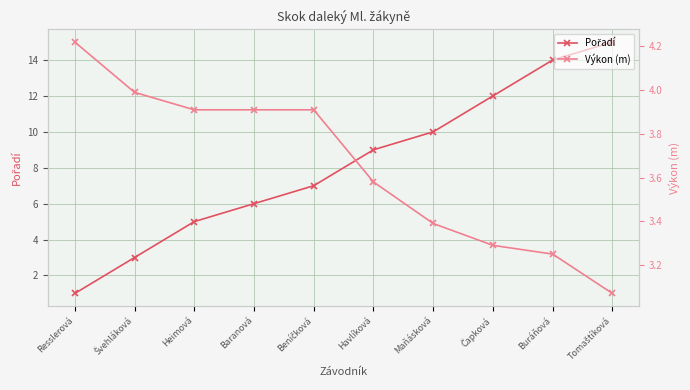

Is the value of Výkon (m) at Čapková greater than the value of Pořadí at Švehláková?

Yes